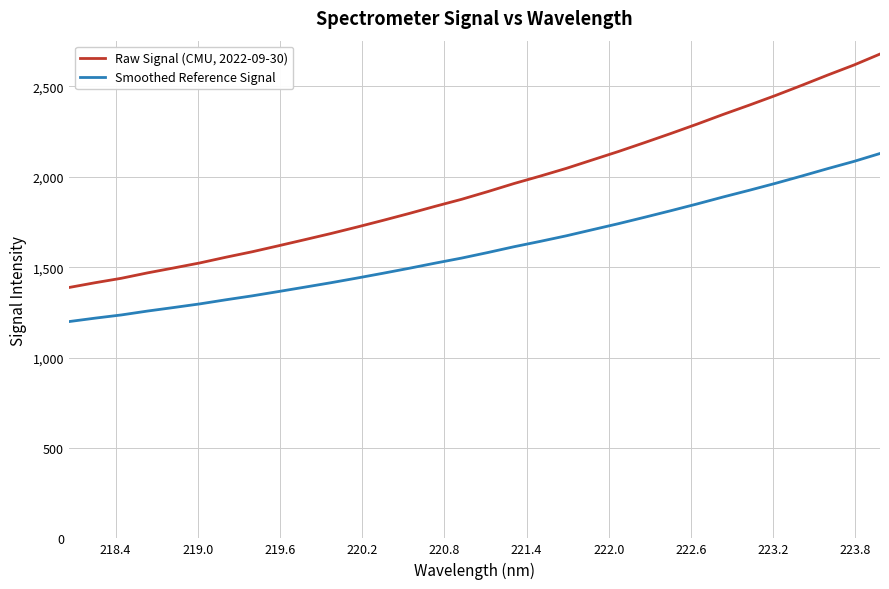

What is the minimum value for Raw Signal (CMU, 2022-09-30)?

1387.6